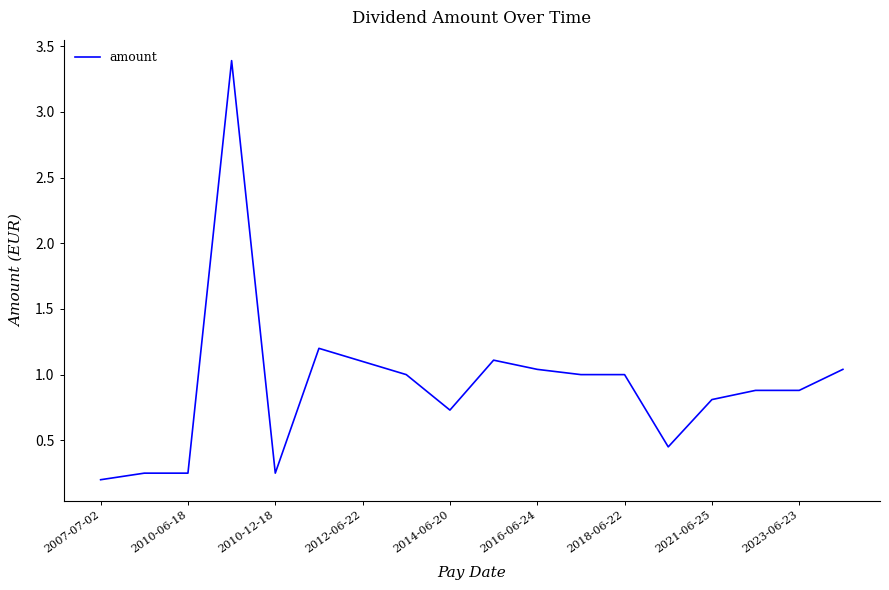

What is the average value?

0.9